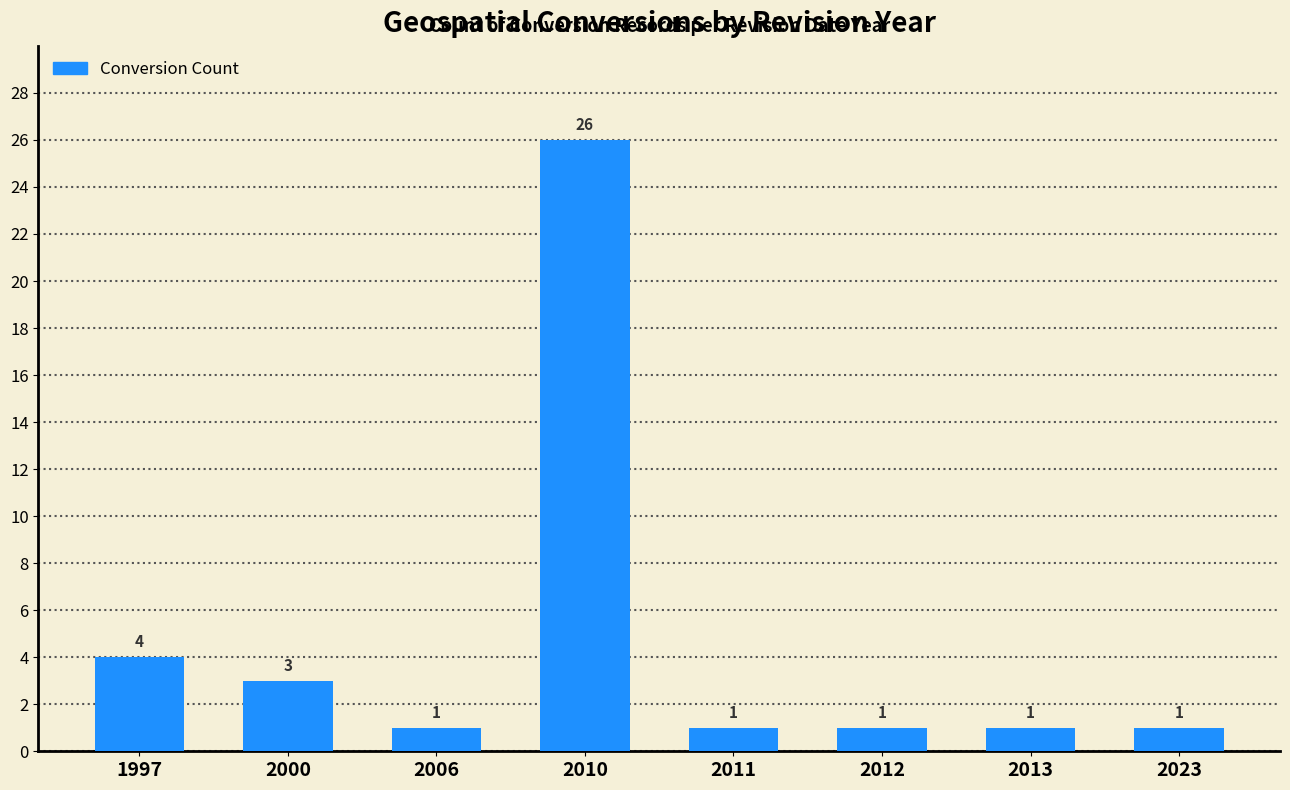

Reading left to right, transcribe all the data shown in this chart.

4	3	1	26	1	1	1	1